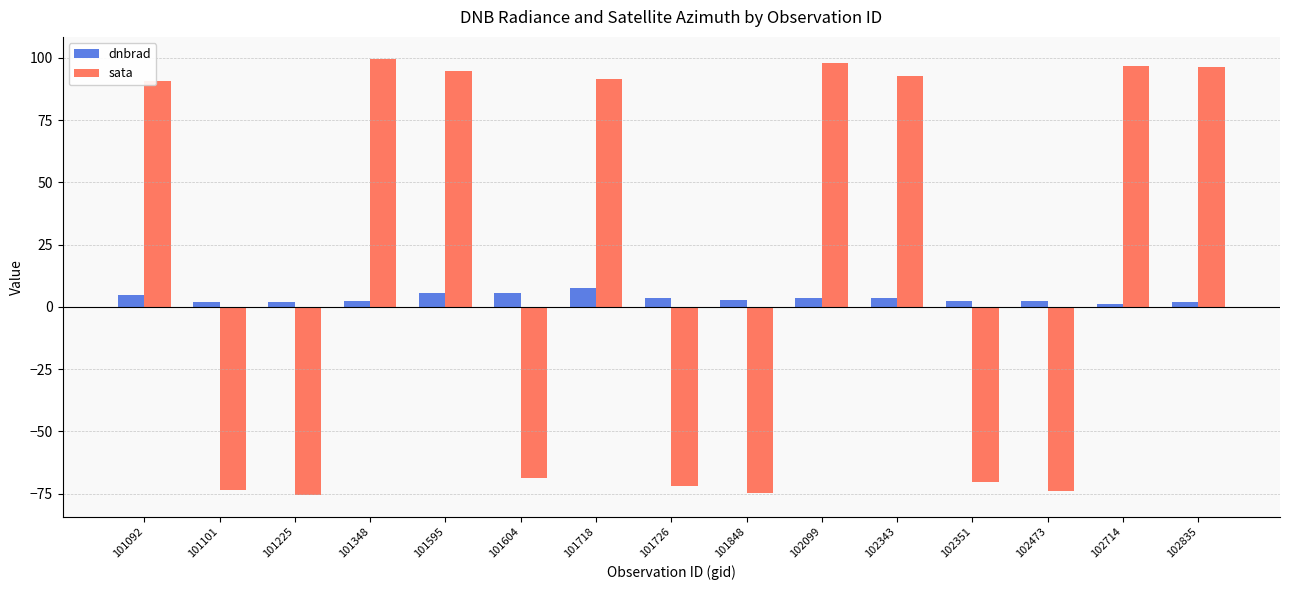

What is the minimum value shown in the chart?

-75.5